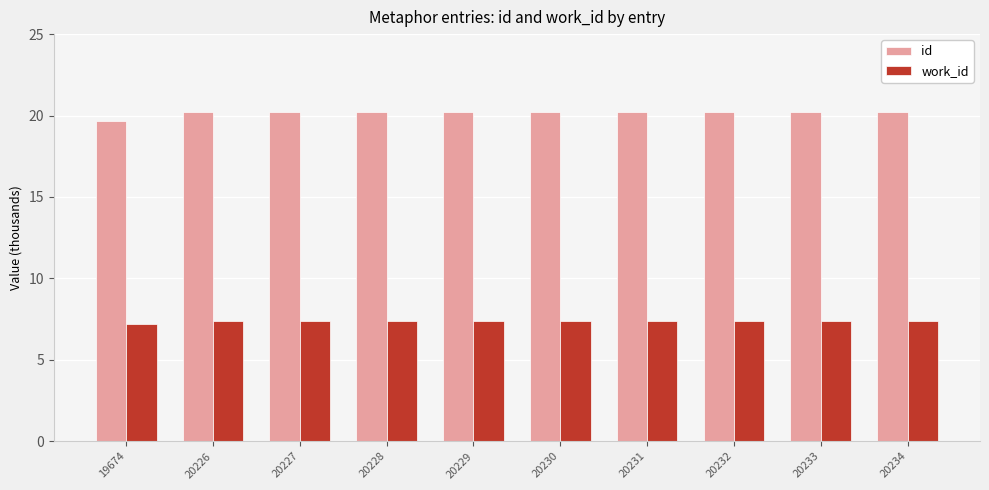

What is the sum of all work_id values?

73.8